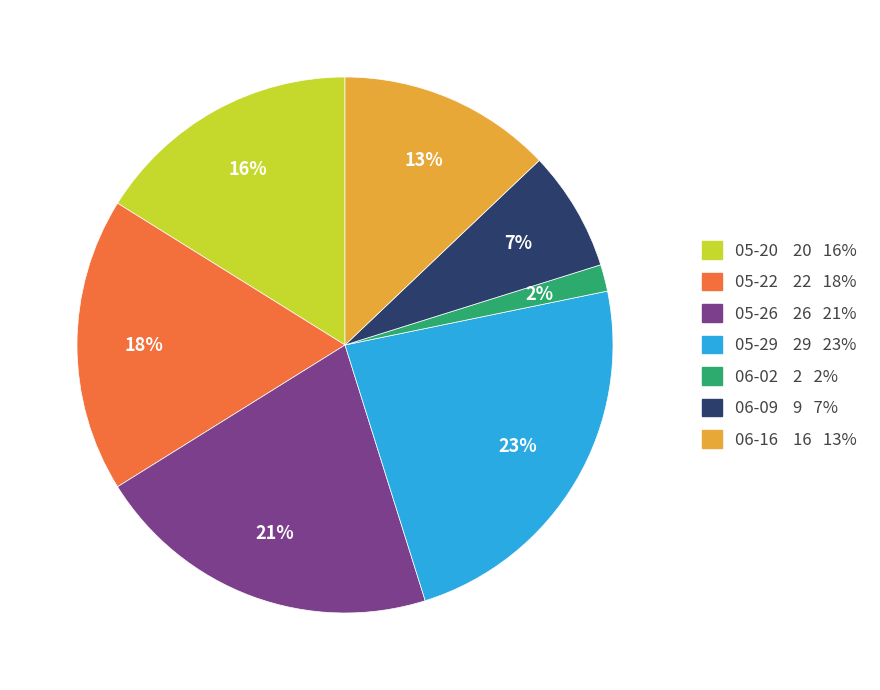

True or false: 05-29 accounts for 23% of the total.

True